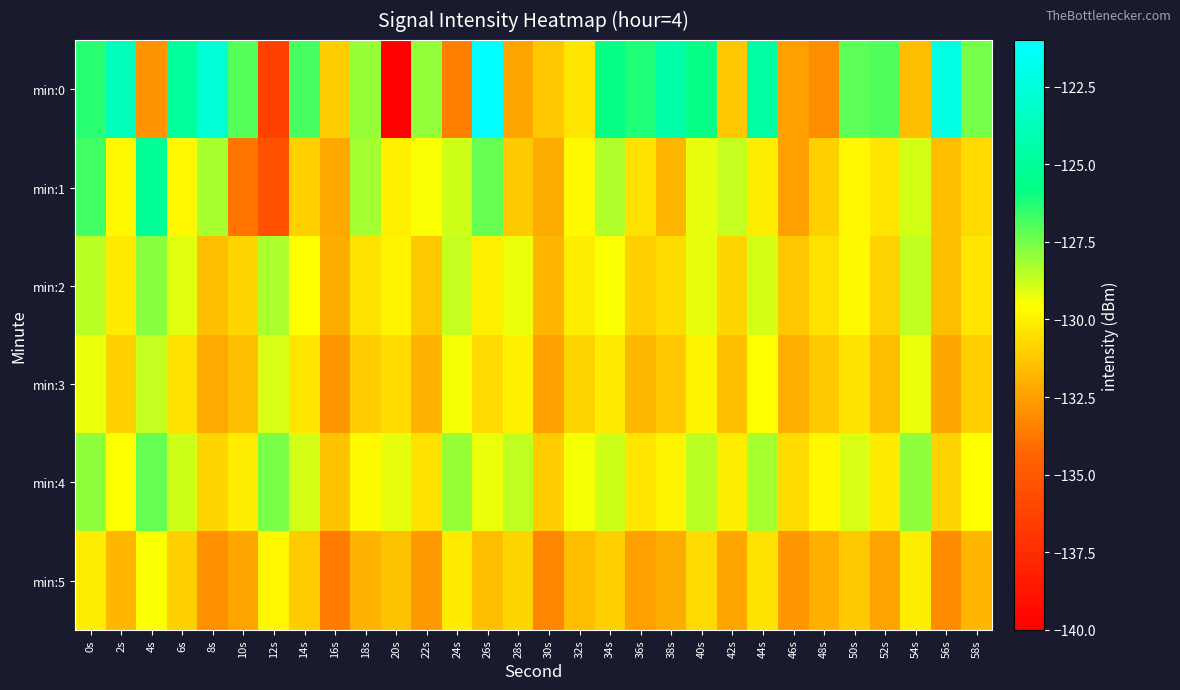

Reading left to right, list all the values displayed in this chart.

min:0: 0s=-126.4	2s=-123.7	4s=-132.9	6s=-124.9	8s=-122.7	10s=-127.1	12s=-136.4	14s=-126.8	16s=-131.0	18s=-128.0	20s=-140.0	22s=-127.9	24s=-133.5	26s=-121.0	28s=-132.3	30s=-131.3	32s=-130.3	34s=-125.8	36s=-126.2	38s=-124.5	40s=-125.9	42s=-131.3	44s=-124.7	46s=-132.4	48s=-133.1	50s=-127.1	52s=-127.0	54s=-131.5	56s=-122.1	58s=-127.5
min:1: 0s=-126.8	2s=-129.7	4s=-125.2	6s=-129.8	8s=-128.2	10s=-133.8	12s=-135.4	14s=-130.9	16s=-132.2	18s=-128.2	20s=-130.0	22s=-129.5	24s=-128.8	26s=-127.3	28s=-131.2	30s=-132.1	32s=-129.7	34s=-128.4	36s=-130.5	38s=-131.8	40s=-129.2	42s=-128.7	44s=-130.1	46s=-132.5	48s=-131.0	50s=-129.8	52s=-130.3	54s=-128.9	56s=-131.5	58s=-130.7
min:2: 0s=-128.5	2s=-130.2	4s=-127.8	6s=-129.1	8s=-131.5	10s=-130.8	12s=-128.3	14s=-129.6	16s=-132.1	18s=-130.4	20s=-129.9	22s=-131.2	24s=-128.7	26s=-130.0	28s=-129.3	30s=-131.8	32s=-130.1	34s=-129.5	36s=-131.0	38s=-130.6	40s=-129.2	42s=-130.8	44s=-128.9	46s=-131.3	48s=-130.5	50s=-129.7	52s=-130.9	54s=-128.6	56s=-131.6	58s=-130.3
min:3: 0s=-129.3	2s=-131.0	4s=-128.7	6s=-130.5	8s=-132.2	10s=-131.5	12s=-129.0	14s=-130.3	16s=-132.8	18s=-131.1	20s=-130.6	22s=-131.9	24s=-129.4	26s=-130.7	28s=-130.0	30s=-132.5	32s=-130.8	34s=-130.2	36s=-131.7	38s=-131.3	40s=-129.9	42s=-131.5	44s=-129.6	46s=-132.0	48s=-131.2	50s=-130.4	52s=-131.6	54s=-129.3	56s=-132.3	58s=-131.0
min:4: 0s=-127.9	2s=-129.6	4s=-127.3	6s=-128.8	8s=-130.8	10s=-130.1	12s=-127.6	14s=-128.9	16s=-131.4	18s=-129.7	20s=-129.2	22s=-130.5	24s=-128.0	26s=-129.3	28s=-128.6	30s=-131.1	32s=-129.4	34s=-128.8	36s=-130.3	38s=-129.9	40s=-128.5	42s=-130.1	44s=-128.2	46s=-130.6	48s=-129.8	50s=-129.0	52s=-130.2	54s=-127.9	56s=-130.9	58s=-129.6
min:5: 0s=-130.1	2s=-131.8	4s=-129.5	6s=-131.0	8s=-133.0	10s=-132.3	12s=-129.8	14s=-131.1	16s=-133.6	18s=-131.9	20s=-131.4	22s=-132.7	24s=-130.2	26s=-131.5	28s=-130.8	30s=-133.3	32s=-131.6	34s=-131.0	36s=-132.5	38s=-132.1	40s=-130.7	42s=-132.3	44s=-130.4	46s=-132.8	48s=-132.0	50s=-131.2	52s=-132.4	54s=-130.1	56s=-133.1	58s=-131.8